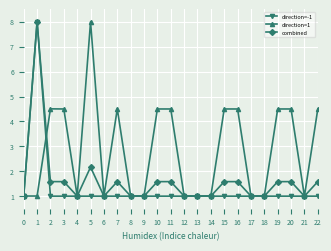

At 7, list the series in order from largest to smallest.

direction=1, combined, direction=-1